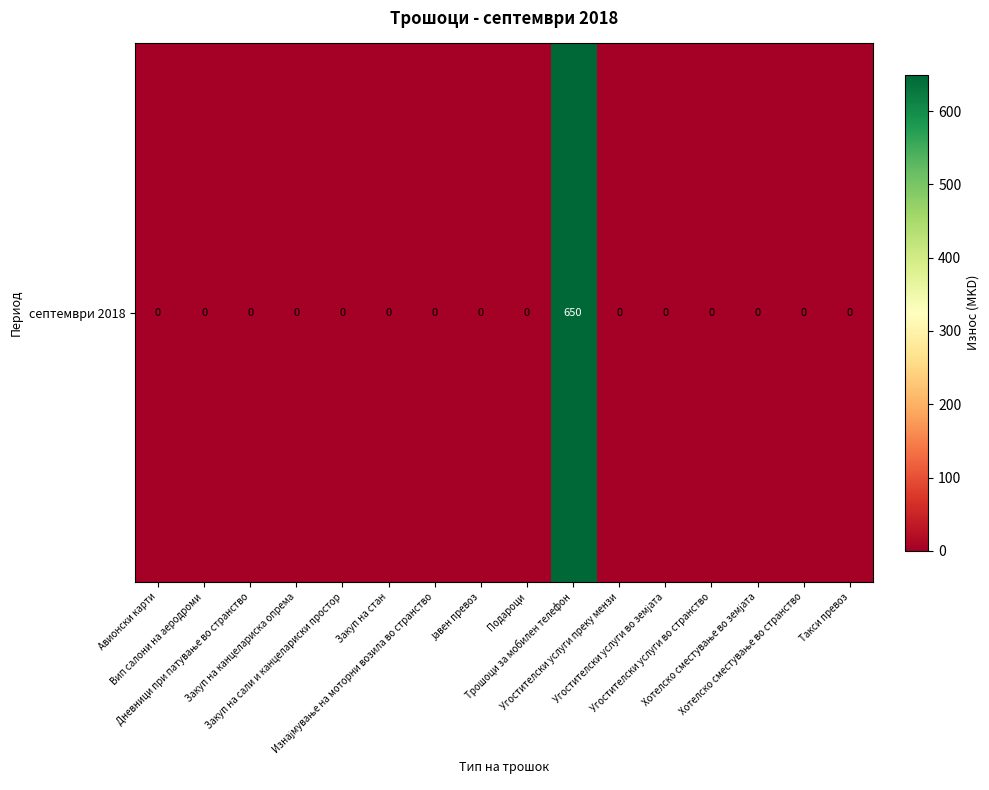

The value at Авионски карти is 0. True or false?

True